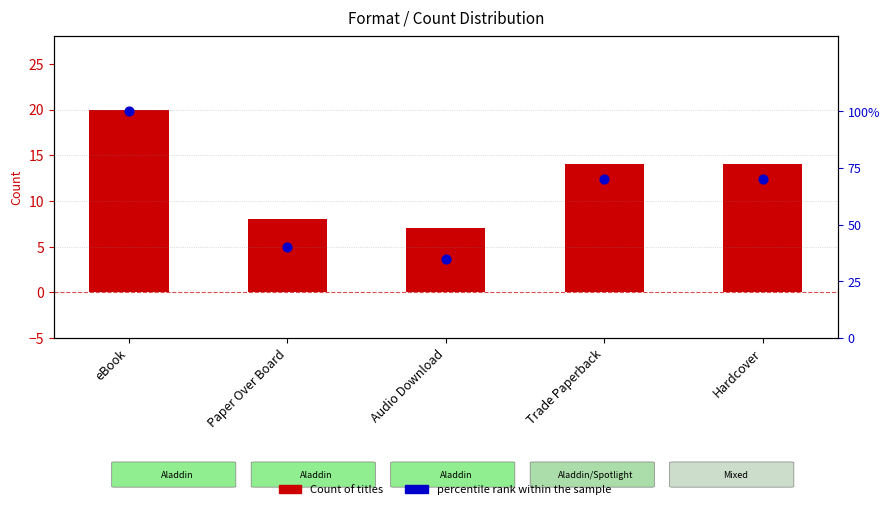

What is the total value across all series at Paper Over Board?

48